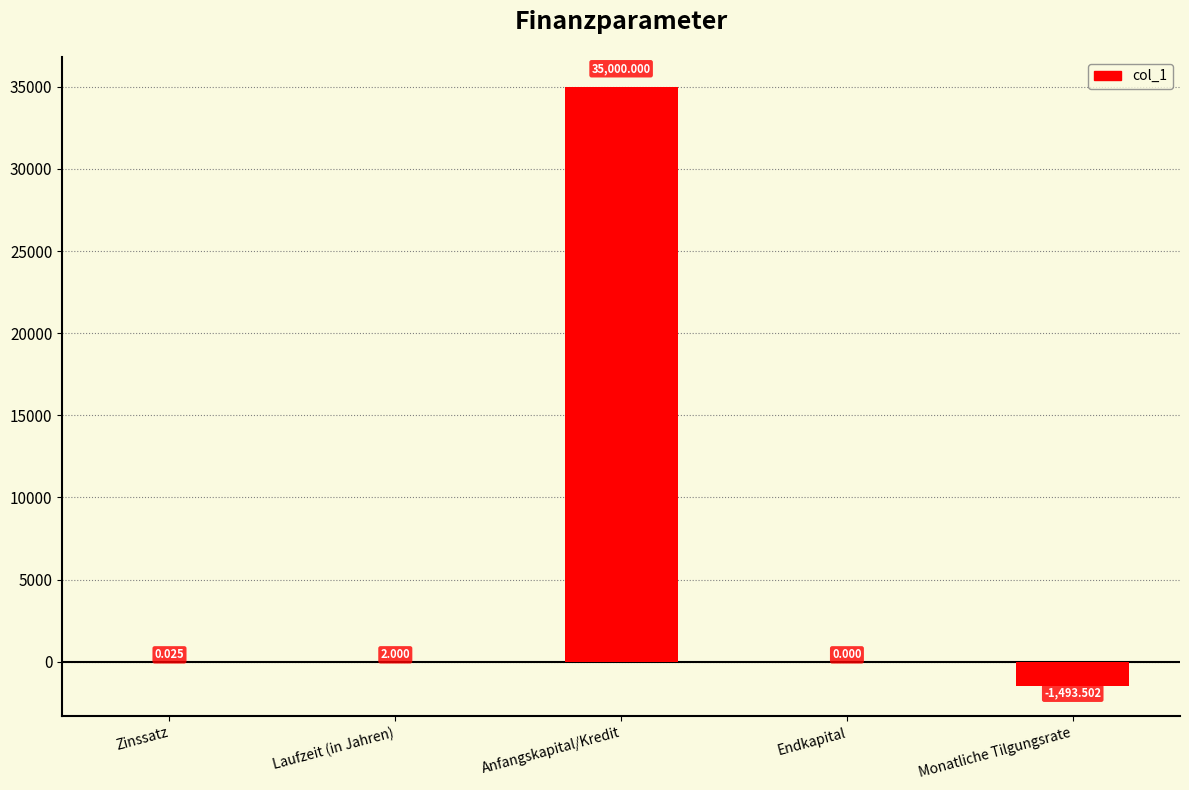

How many distinct data groups are displayed?

1